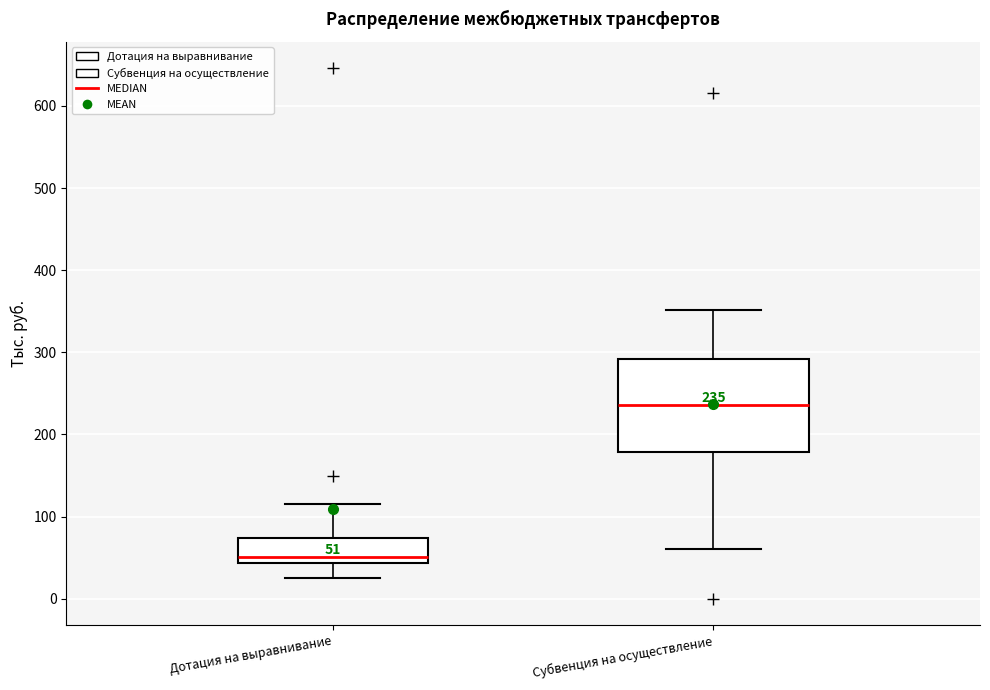

Comparing the boxes themselves (not the whiskers), which one is the tallest?

Субвенция на осуществление